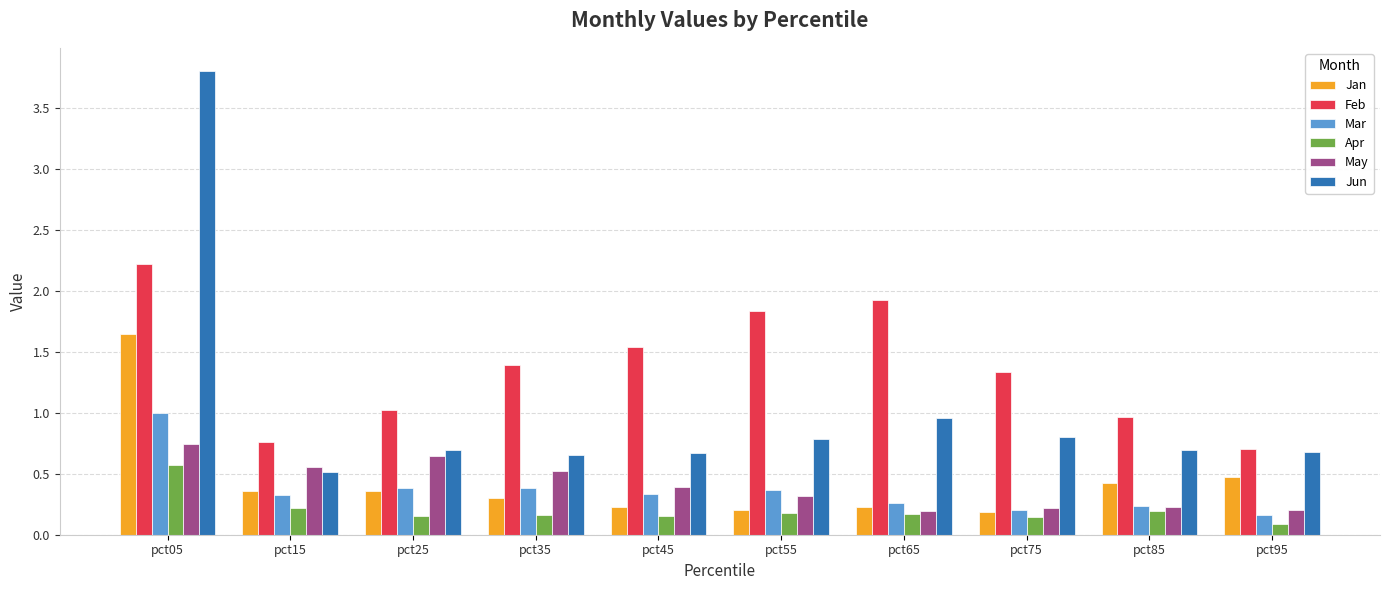

What is the value of the Jan bar at the 4th from the left?

0.3